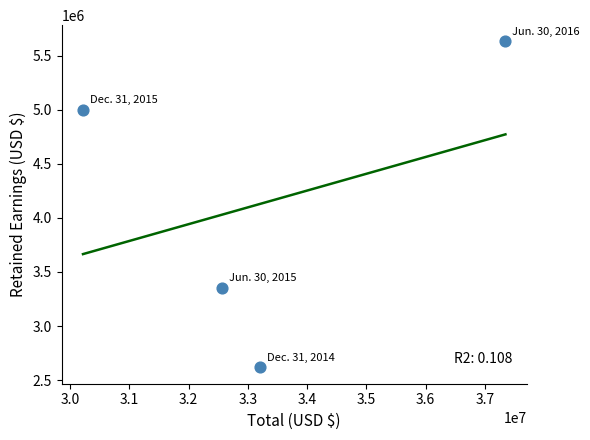

What is the average Y value?

4150078